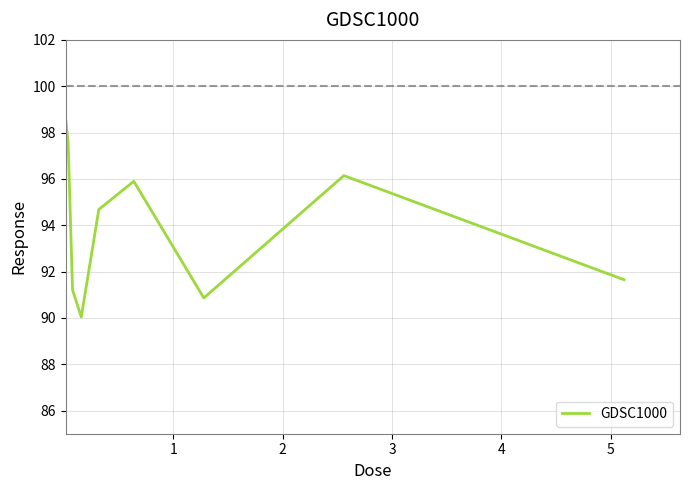

What is the difference between the maximum and minimum values?

8.4